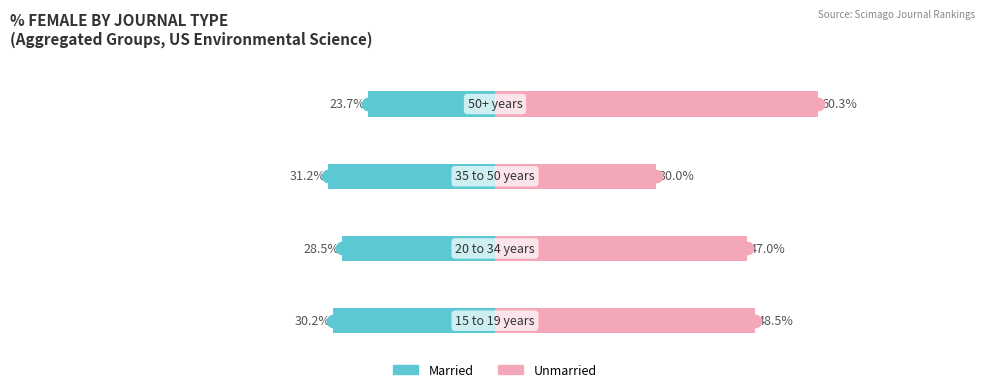

Is the value of Unmarried at 3 greater than the value of Married at 3?

Yes